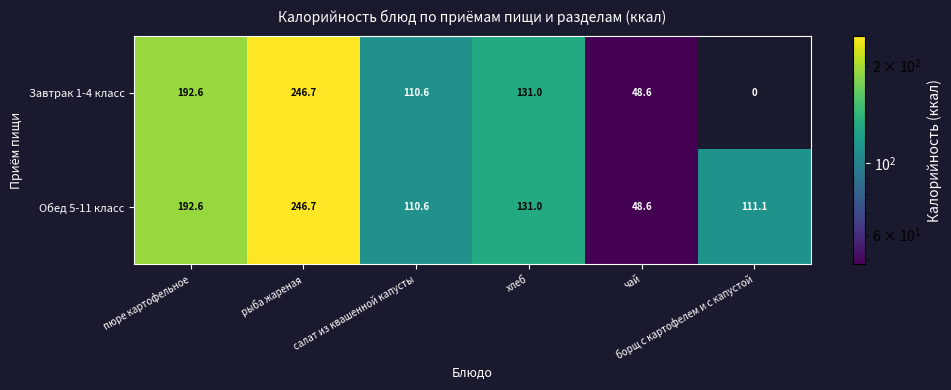

What is the total value across all series at чай?

97.2